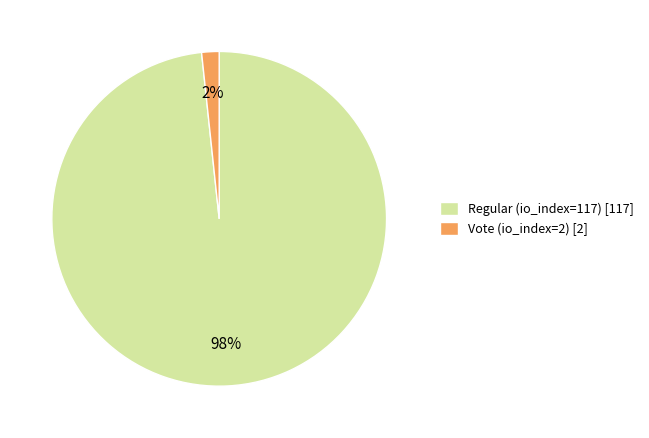

To the nearest percent, what is the average slice percentage?

50%